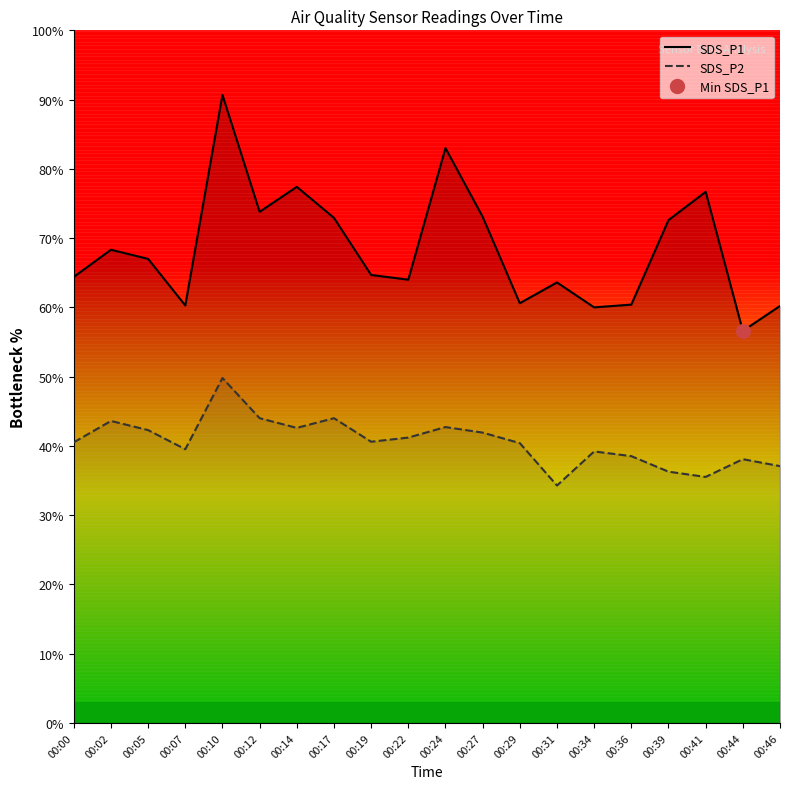

What is the maximum value shown in the chart?

90.7